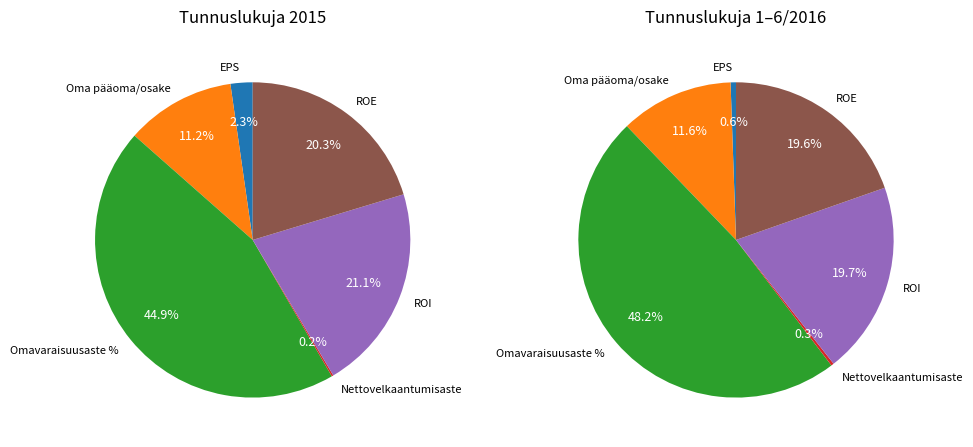

Is Nettovelkaantumisaste the majority of the pie?

No